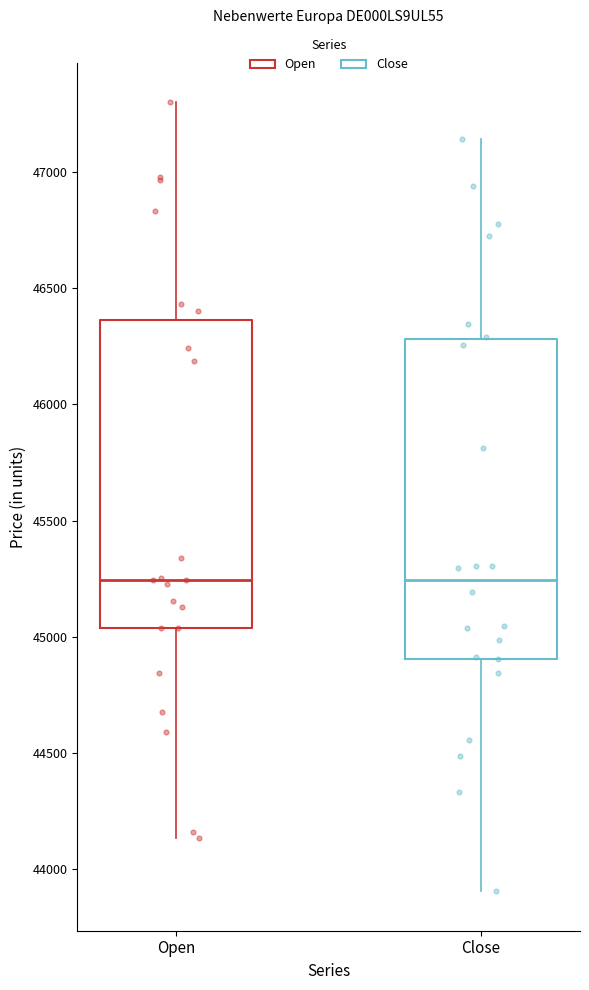

Reading left to right, transcribe this box plot: for each box, give where its median line is, the range the box spans, and where its two whiskers end, as read against the y-axis. The values are not printed on the chart, so give them approximately, as read against the axis.

Open: median 45250, box 45050 to 46350, whiskers 44150 to 47300
Close: median 45250, box 44900 to 46300, whiskers 43900 to 47150